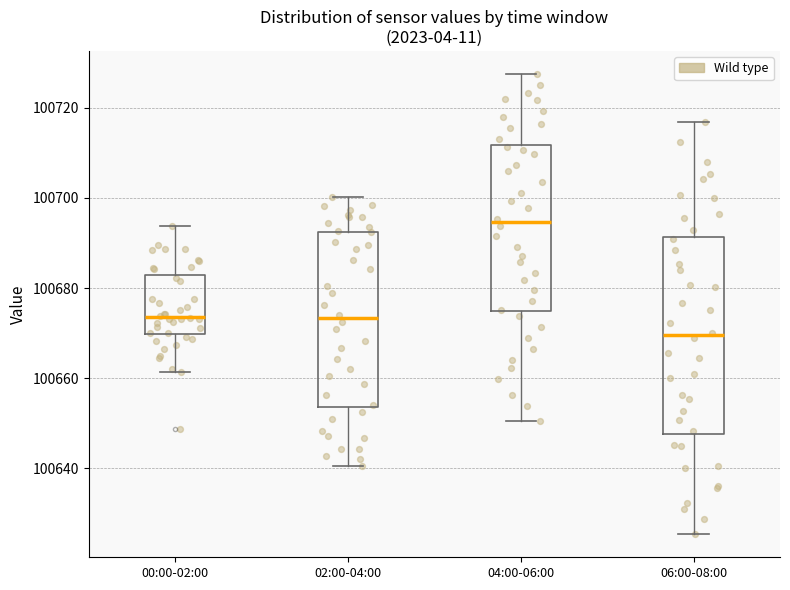

Which box has the highest median line?

04:00-06:00